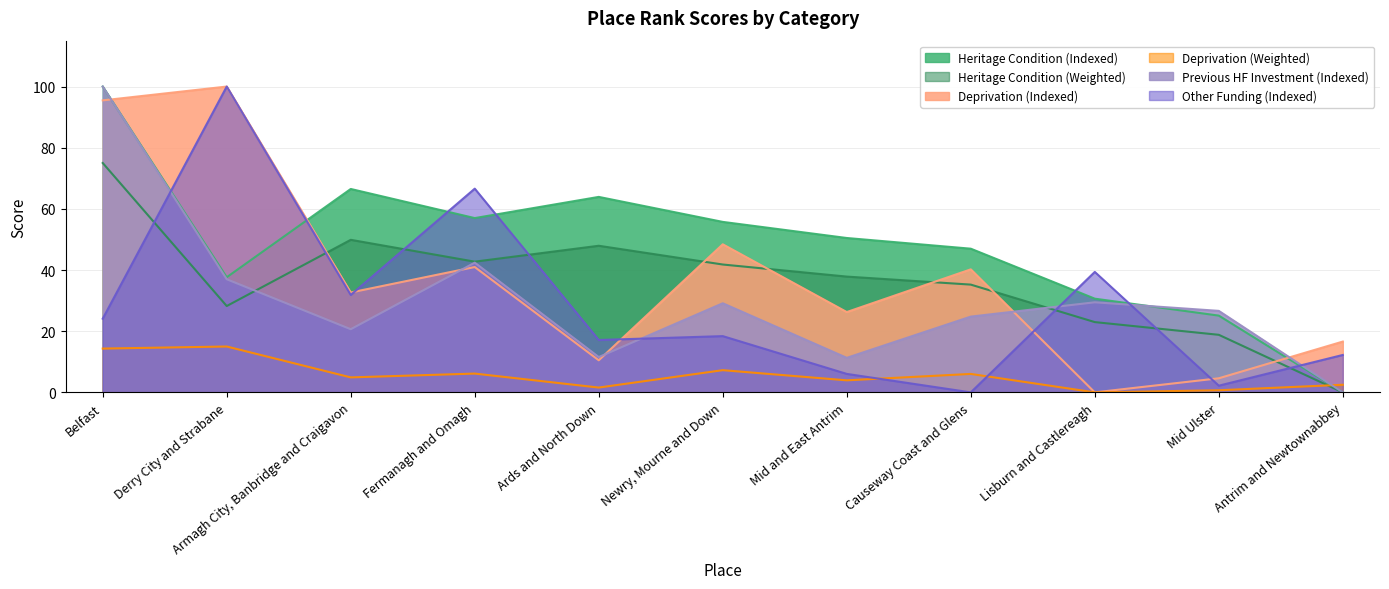

How many intersections are there between Heritage Condition (Weighted) and Previous HF Investment (Indexed)?

2